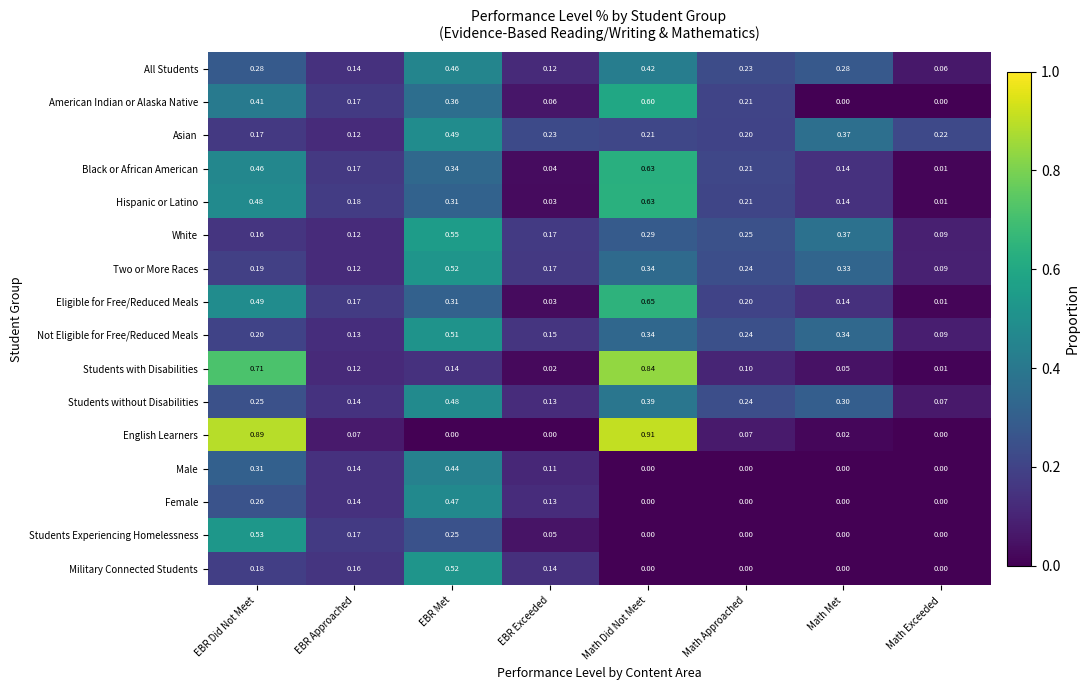

At which category does the chart reach its peak across all series?

Math Did Not Meet